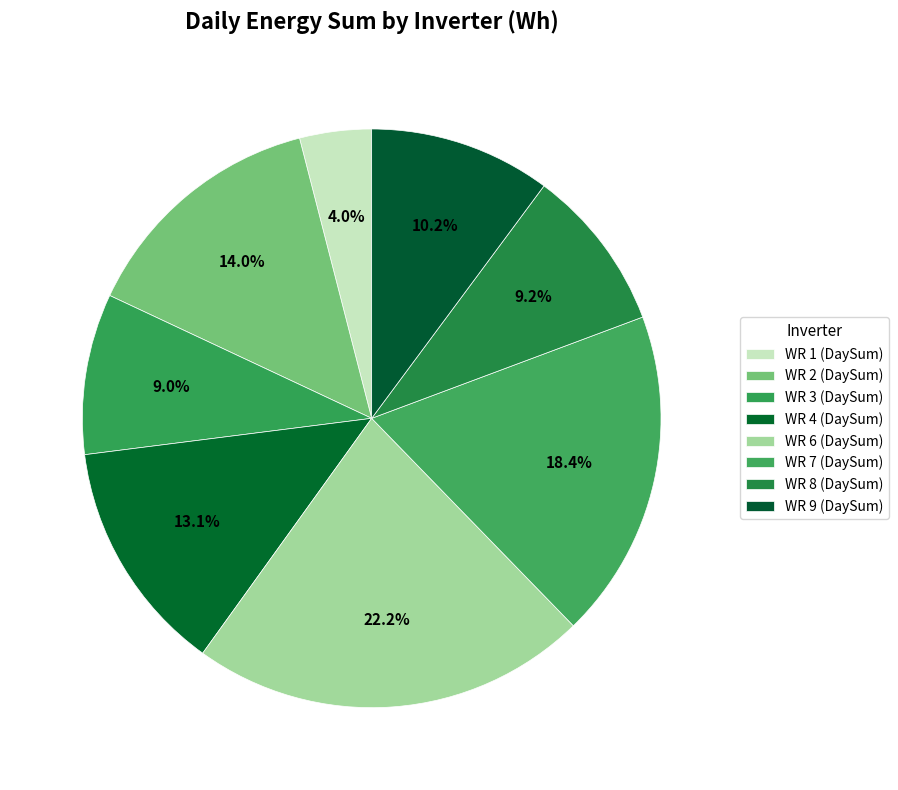

To the nearest percent, what portion does WR 2 (DaySum) represent?

14%